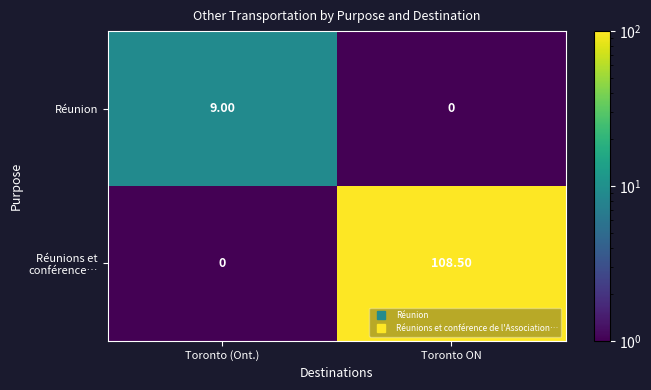

Which category has the highest value across all series?

Toronto ON